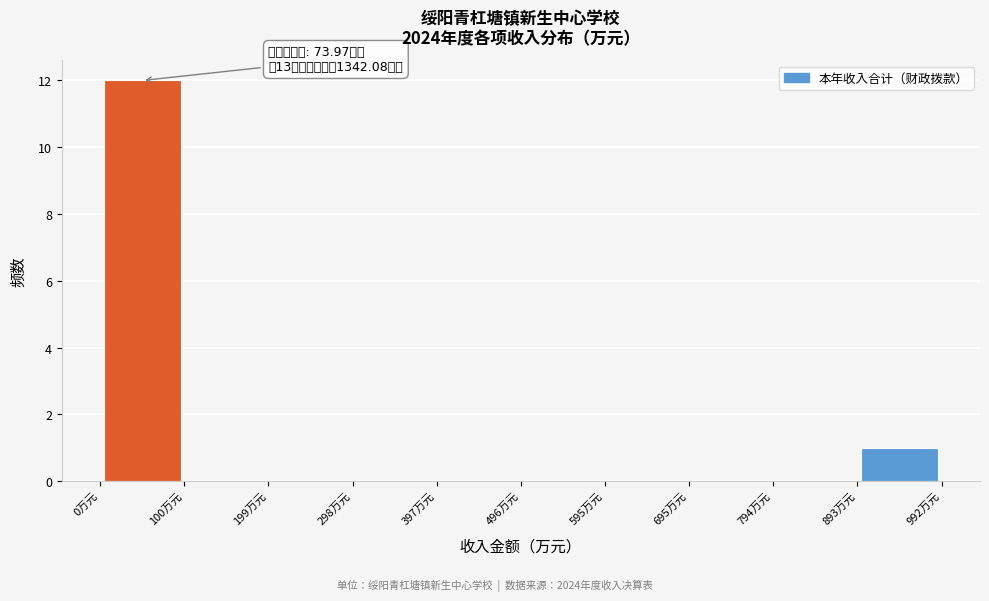

Which range on the x-axis has the tallest bar?

0 to 100